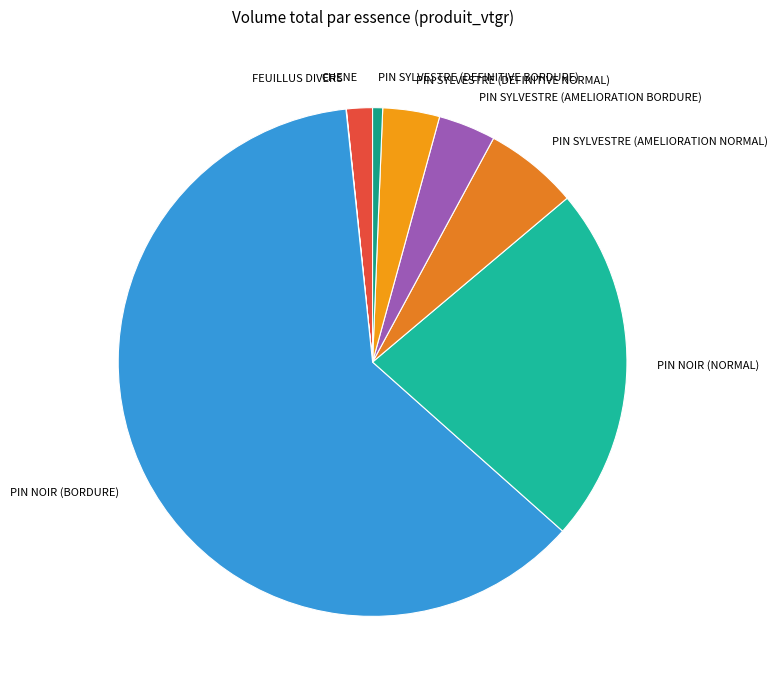

Do PIN NOIR (NORMAL) and PIN SYLVESTRE (DEFINITIVE BORDURE) together represent more than half of the pie?

No